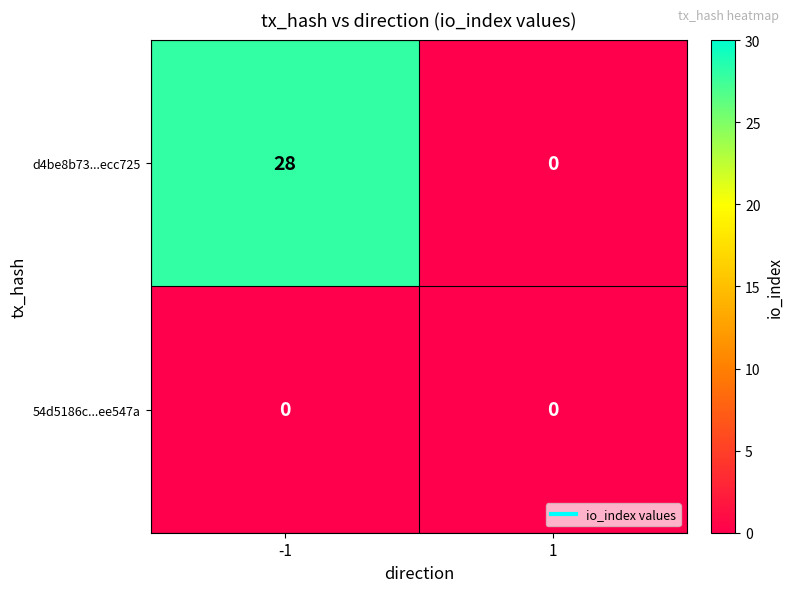

Which series changed the most between -1 and 1?

d4be8b73...ecc725